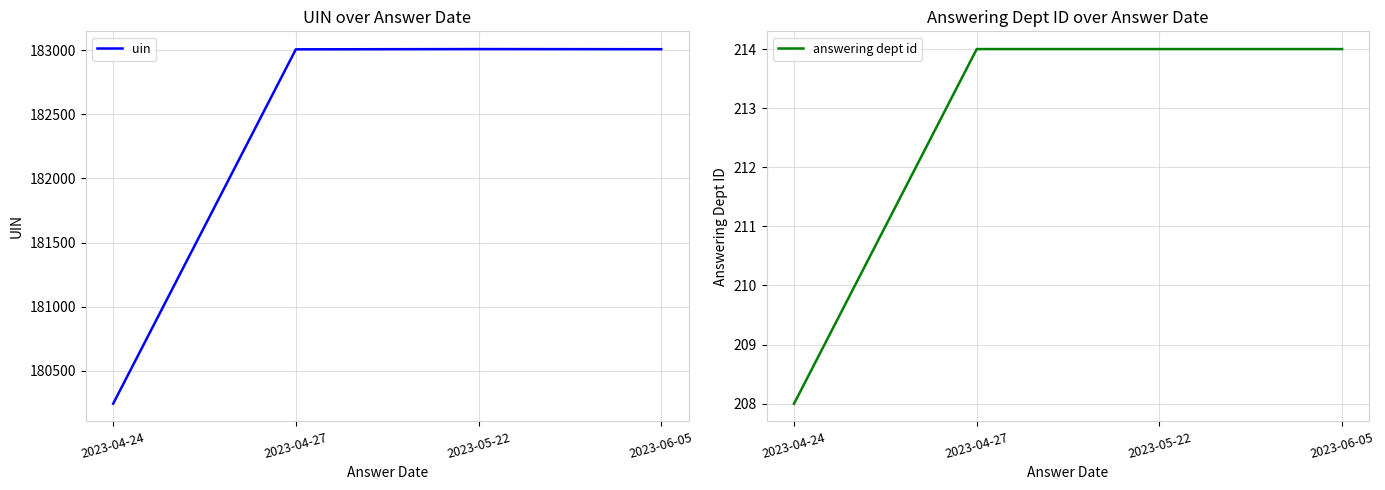

Is the value of answering dept id at 2023-05-22 greater than the value of uin at 2023-06-05?

No